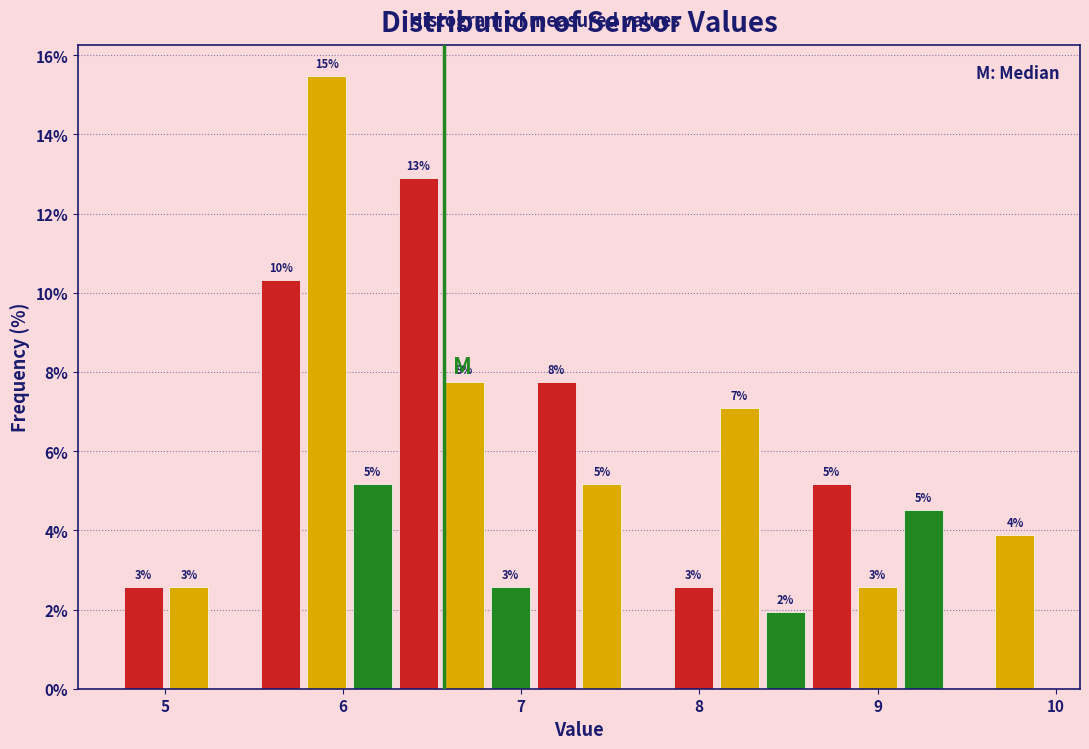

Around what value on the x-axis is the tallest bar? Give the approximate position of its centre, as read against the axis.

5.9